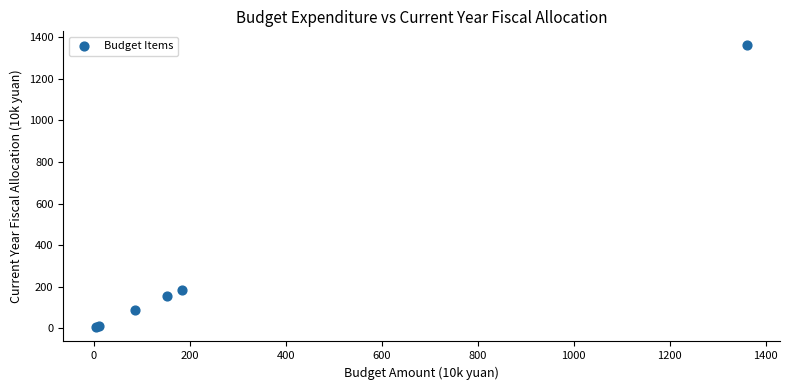

What Y value in the scatter plot is closest to 682?

184.4